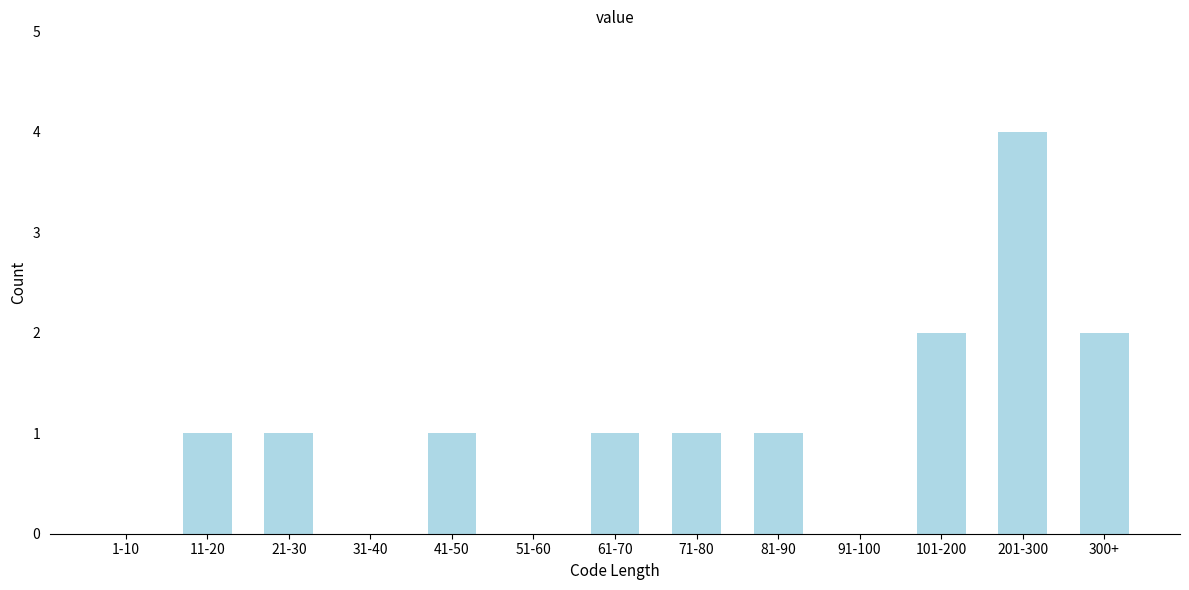

Reading left to right, extract all data points from this chart.

1-10=0	11-20=1	21-30=1	31-40=0	41-50=1	51-60=0	61-70=1	71-80=1	81-90=1	91-100=0	101-200=2	201-300=4	300+=2